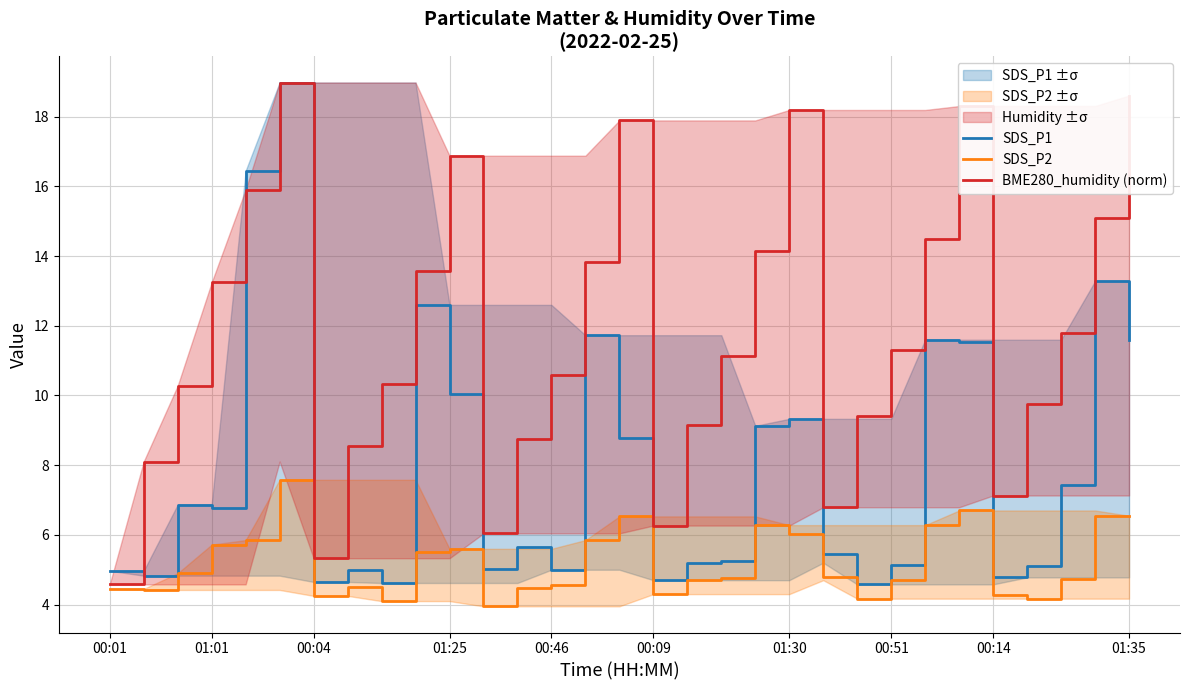

What is the total value across all series at 18?

21.1